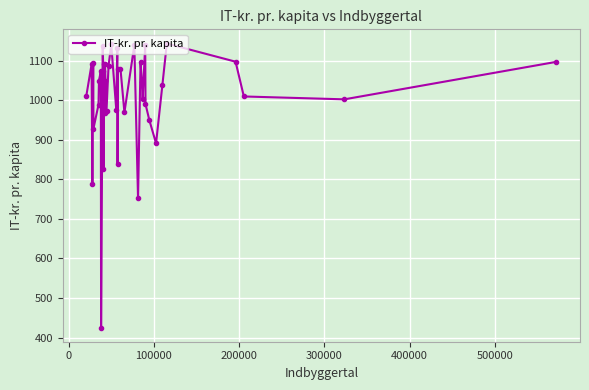

True or false: the data has more than 0 interior local peaks.

True